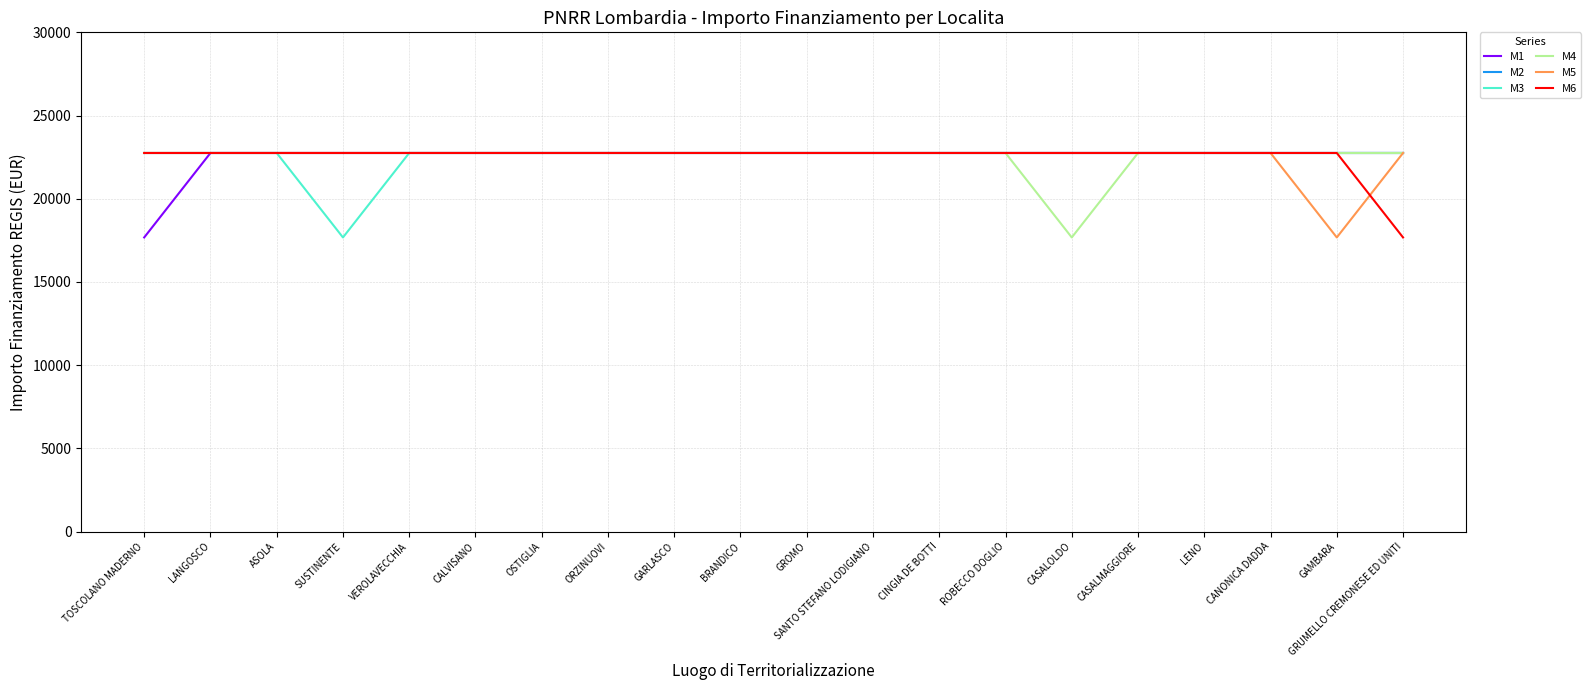

Reading left to right, extract all data points from this chart.

M1: 17674.8	22750.0	22750.0	22750.0	22750.0	22750.0	22750.0	22750.0	22750.0	22750.0	22750.0	22750.0	22750.0	22750.0	22750.0	22750.0	22750.0	22750.0	22750.0	22750.0
M2: 22750.0	22750.0	22750.0	22750.0	22750.0	22750.0	22750.0	22750.0	22750.0	22750.0	22750.0	22750.0	22750.0	22750.0	22750.0	22750.0	22750.0	22750.0	22750.0	22750.0
M3: 22750.0	22750.0	22750.0	17674.8	22750.0	22750.0	22750.0	22750.0	22750.0	22750.0	22750.0	22750.0	22750.0	22750.0	22750.0	22750.0	22750.0	22750.0	22750.0	22750.0
M4: 22750.0	22750.0	22750.0	22750.0	22750.0	22750.0	22750.0	22750.0	22750.0	22750.0	22750.0	22750.0	22750.0	22750.0	17674.8	22750.0	22750.0	22750.0	22750.0	22750.0
M5: 22750.0	22750.0	22750.0	22750.0	22750.0	22750.0	22750.0	22750.0	22750.0	22750.0	22750.0	22750.0	22750.0	22750.0	22750.0	22750.0	22750.0	22750.0	17674.8	22750.0
M6: 22750.0	22750.0	22750.0	22750.0	22750.0	22750.0	22750.0	22750.0	22750.0	22750.0	22750.0	22750.0	22750.0	22750.0	22750.0	22750.0	22750.0	22750.0	22750.0	17674.8